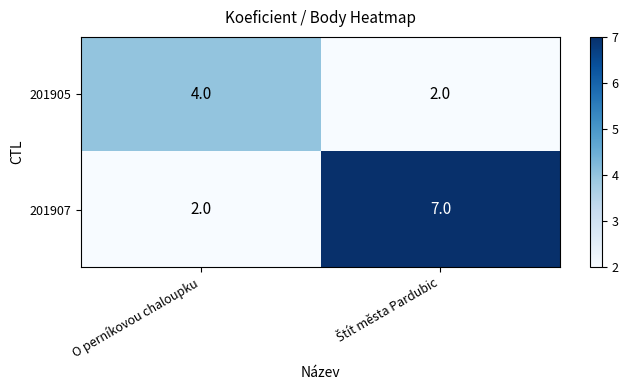

The value of 201905 at O perníkovou chaloupku is 4. True or false?

True